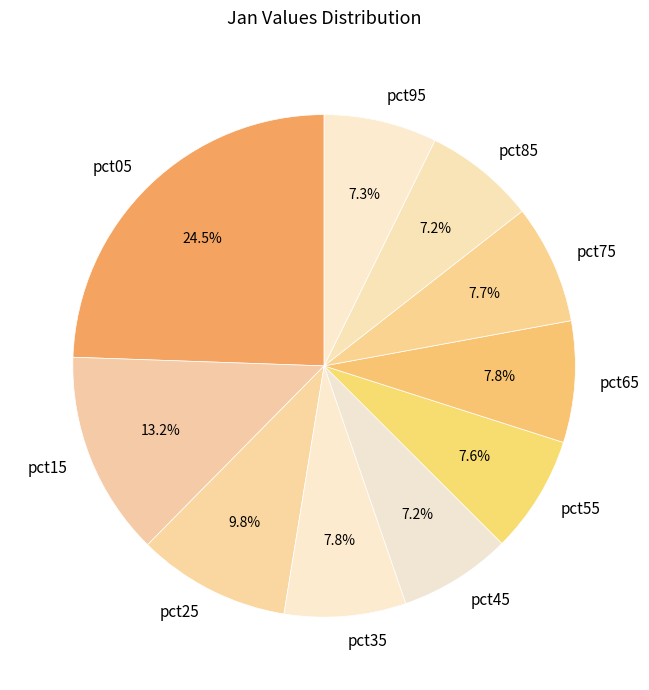

Which slice is the largest?

pct05